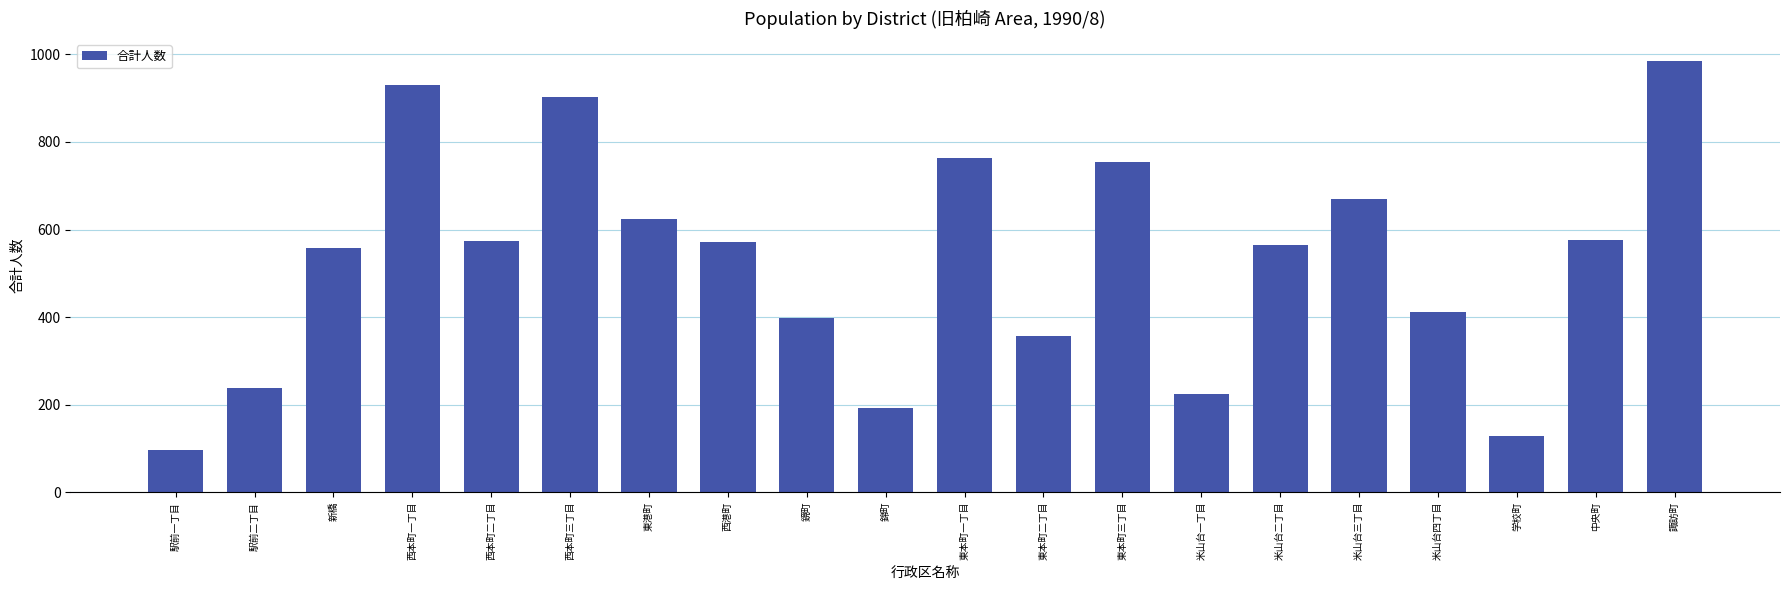

Does the chart contain any negative values?

No